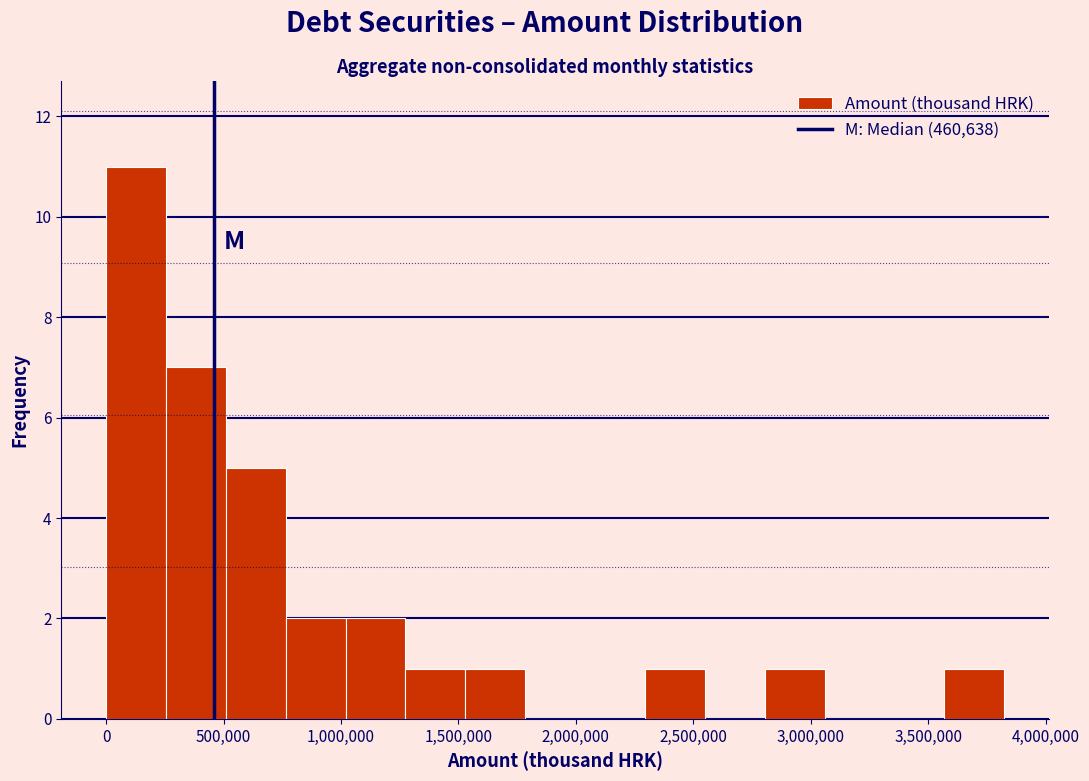

Reading left to right, list every bar in this chart as the range it spans on the x-axis followed by its height. Neither the bar edges nor the heights are printed on the chart, so give them approximately, as read against the axes.

0 to 250000: 11
250000 to 500000: 7
500000 to 750000: 5
750000 to 1000000: 2
1000000 to 1250000: 2
1250000 to 1550000: 1
1550000 to 1800000: 1
1800000 to 2050000: 0
2050000 to 2300000: 0
2300000 to 2550000: 1
2550000 to 2800000: 0
2800000 to 3050000: 1
3050000 to 3300000: 0
3300000 to 3550000: 0
3550000 to 3800000: 1